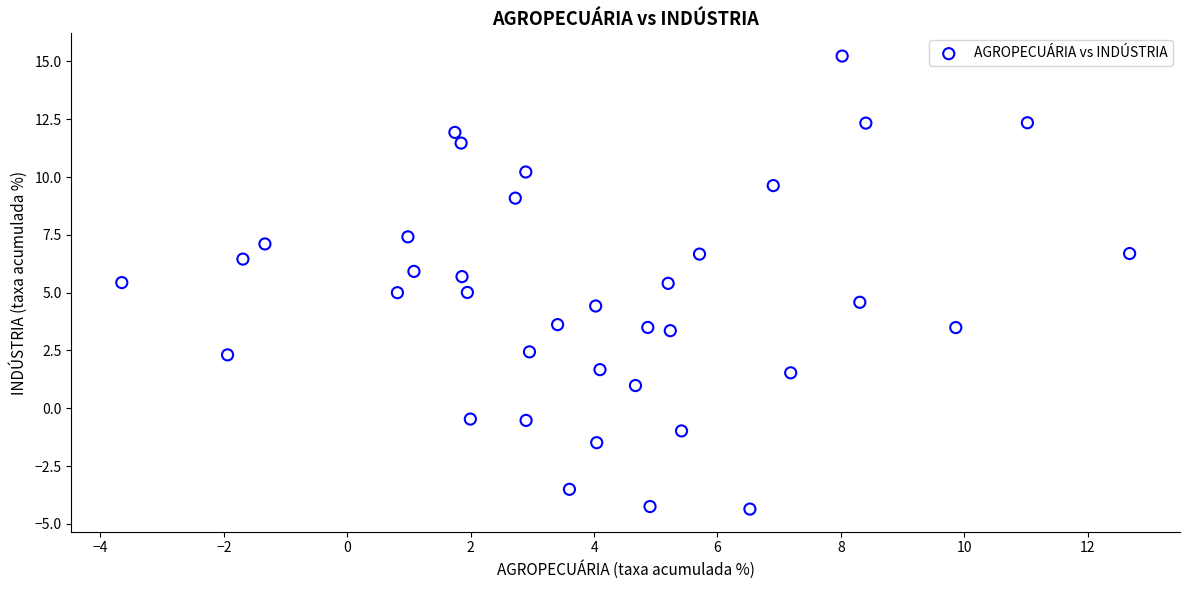

What is the range of Y values (max minus min)?

19.6